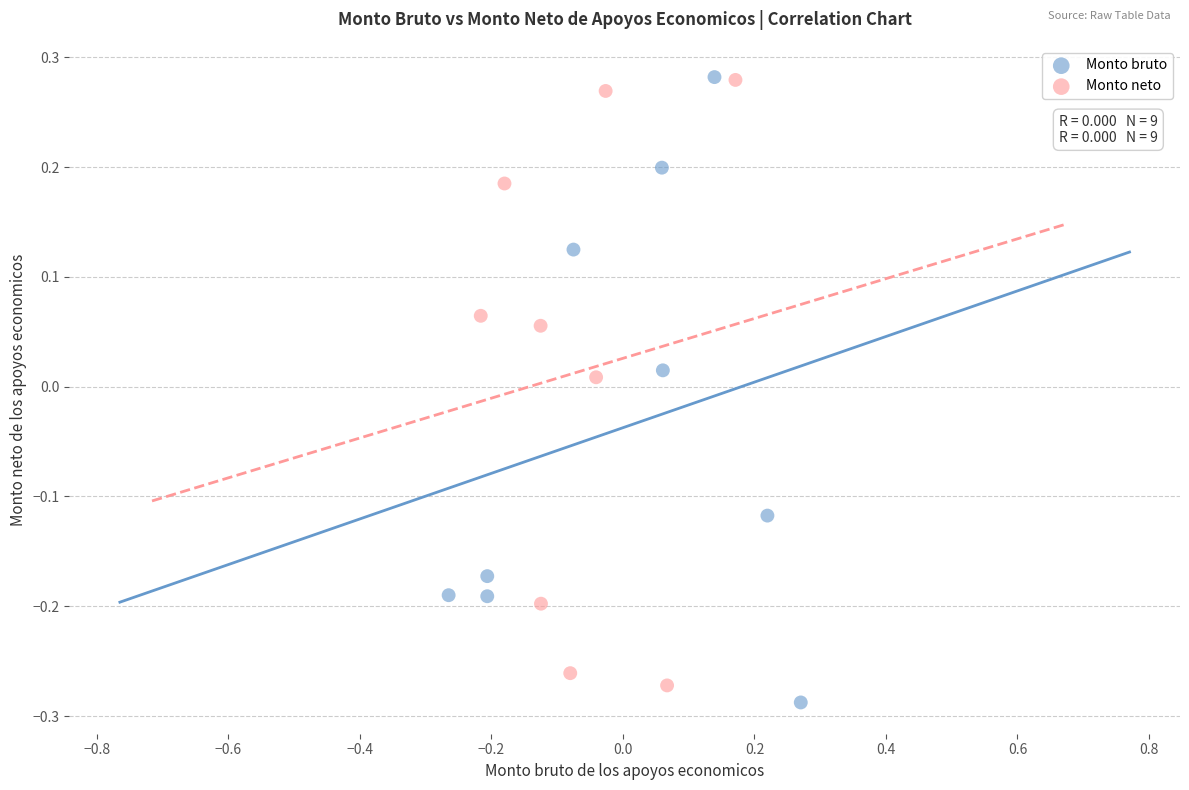

What are all the series names shown in the legend?

Monto bruto, Monto neto